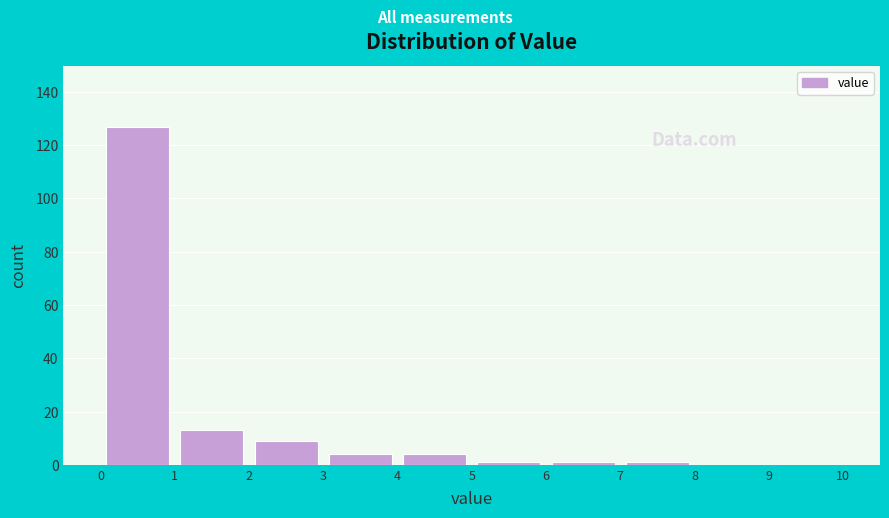

What is the height of the bar covering 3 to 4 on the x-axis? The values are not printed on the chart, so give them approximately, as read against the axis.

4